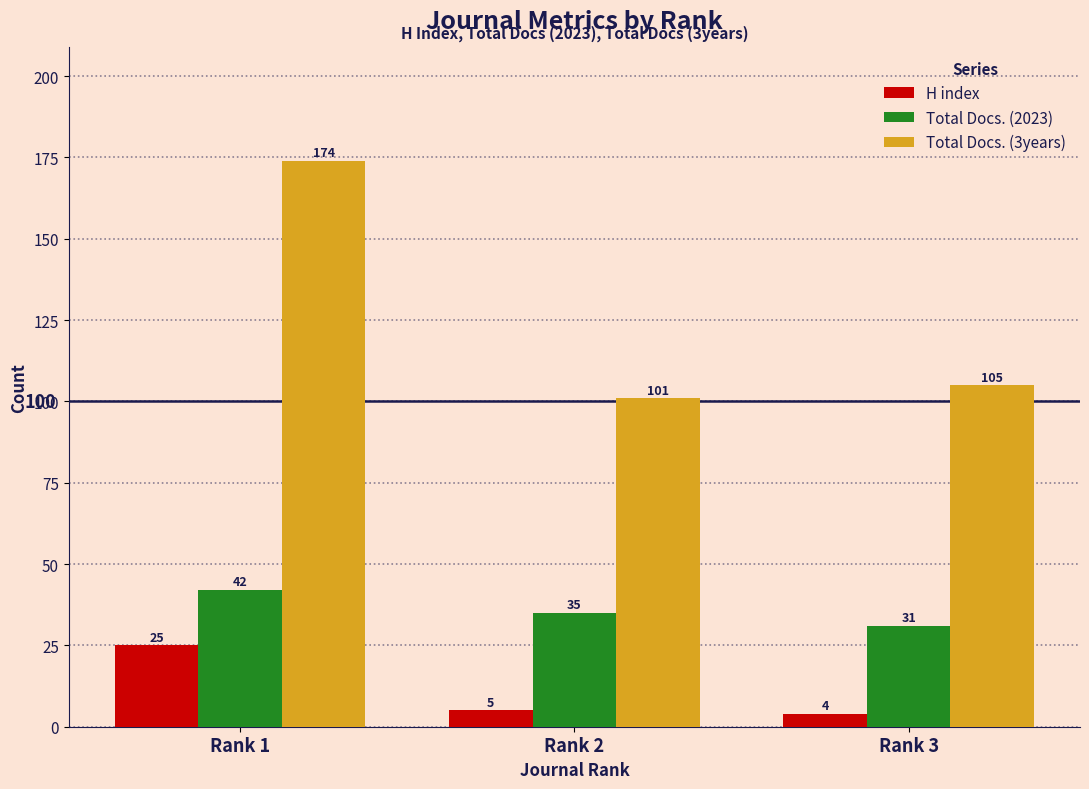

Which series has the largest range (max minus min)?

Total Docs. (3years)